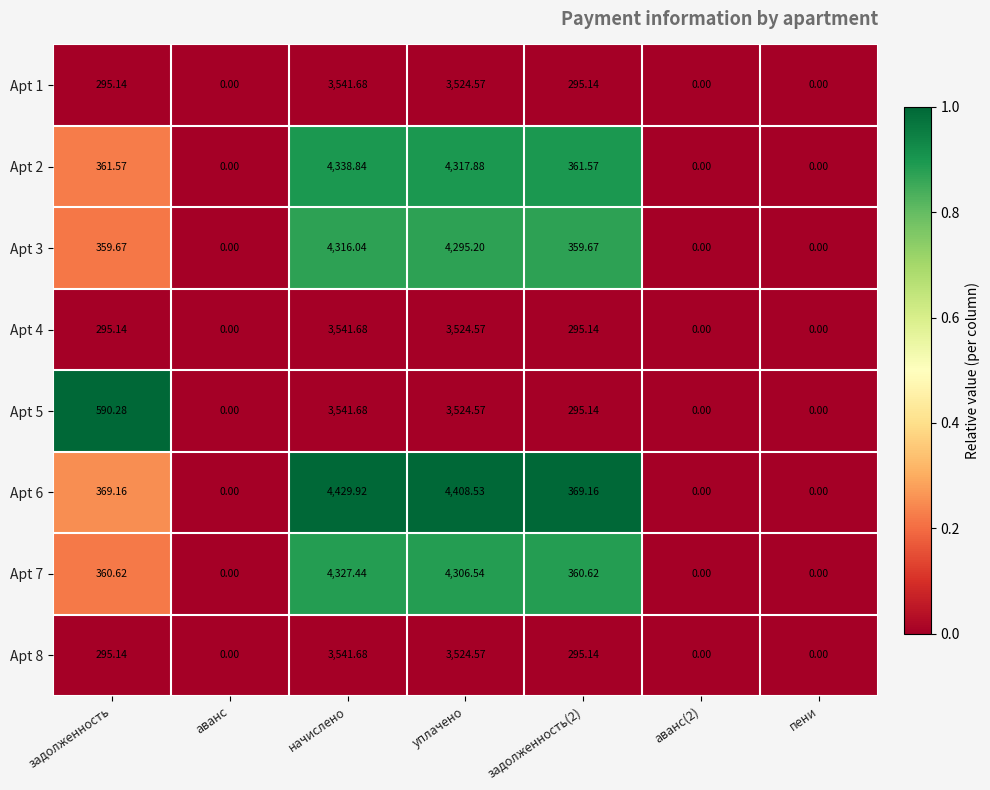

Count the number of categories in the chart.

7